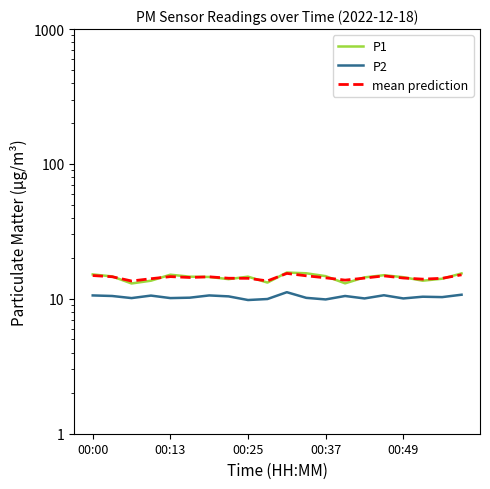

Where is P1 nearest to the value 14?

7